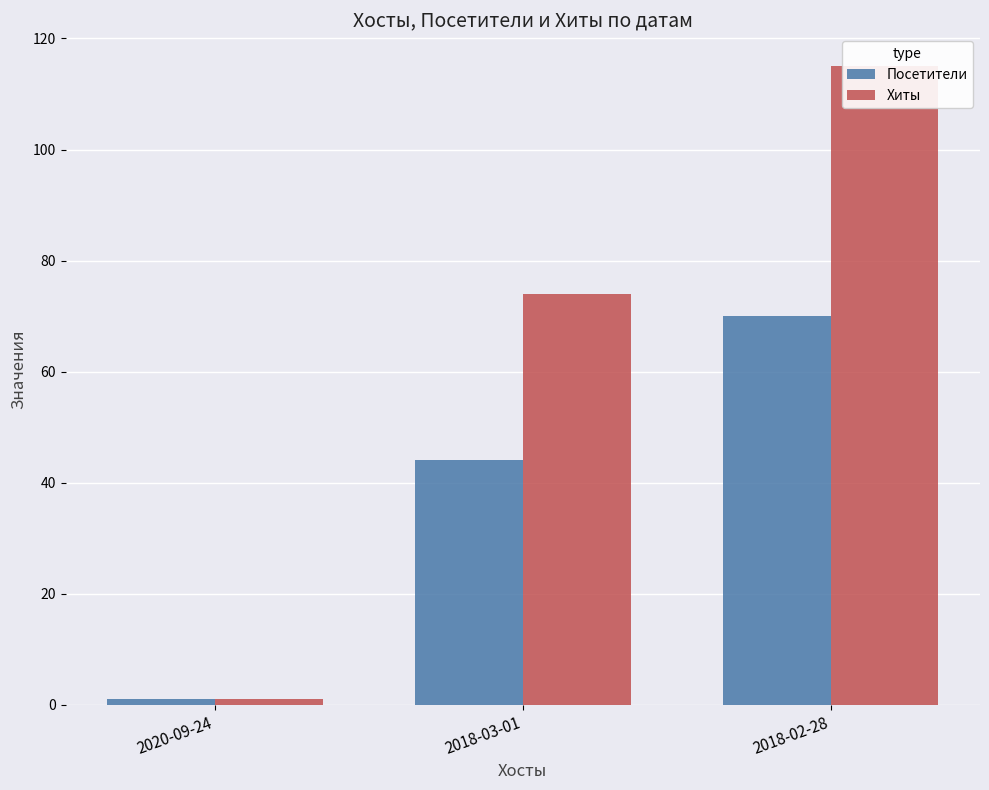

Between 2020-09-24 and 2018-03-01, which is larger?

2018-03-01